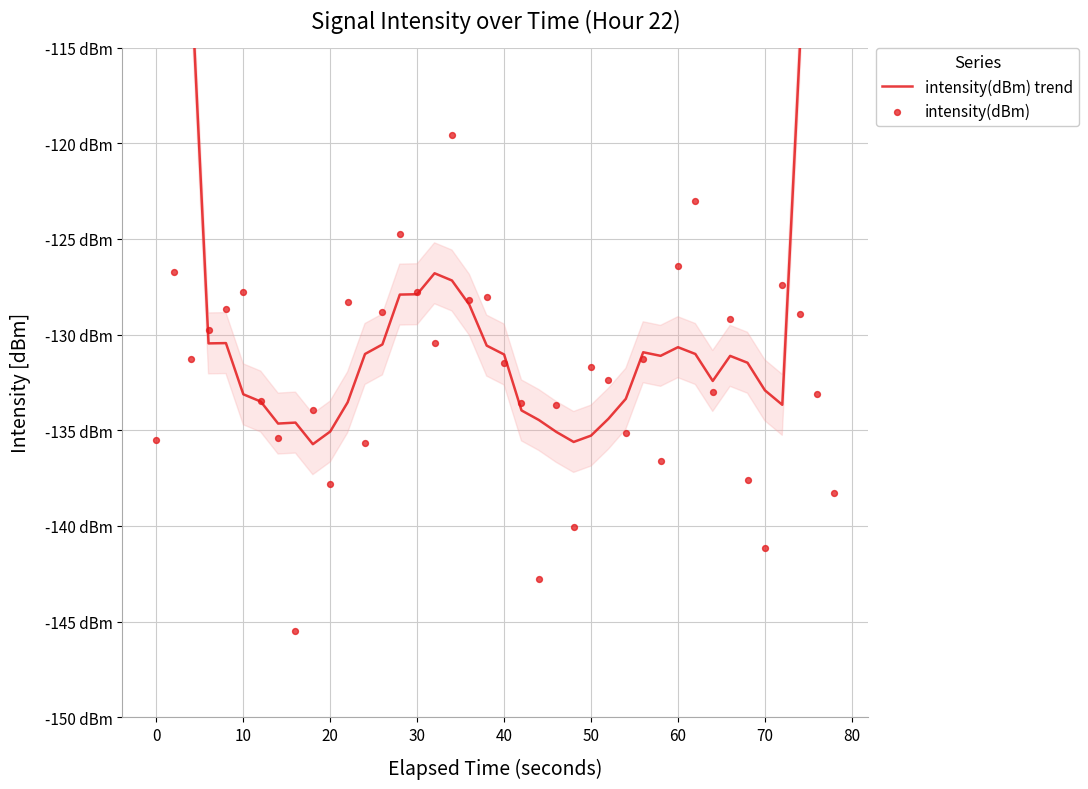

What are all the series names shown in the legend?

intensity(dBm) trend, intensity(dBm)